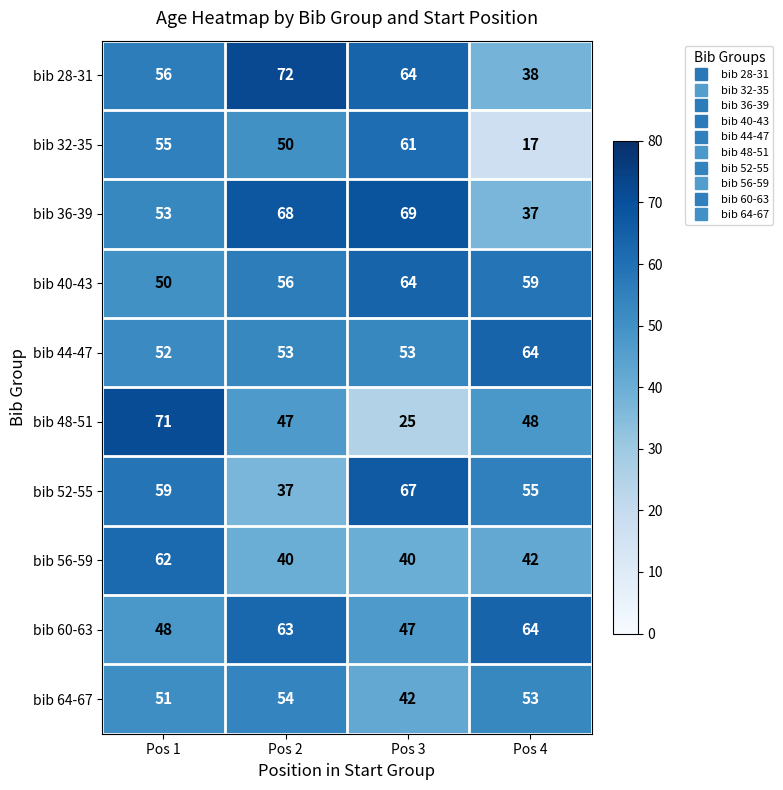

True or false: bib 48-51 has a value of 25 at Pos 3.

True